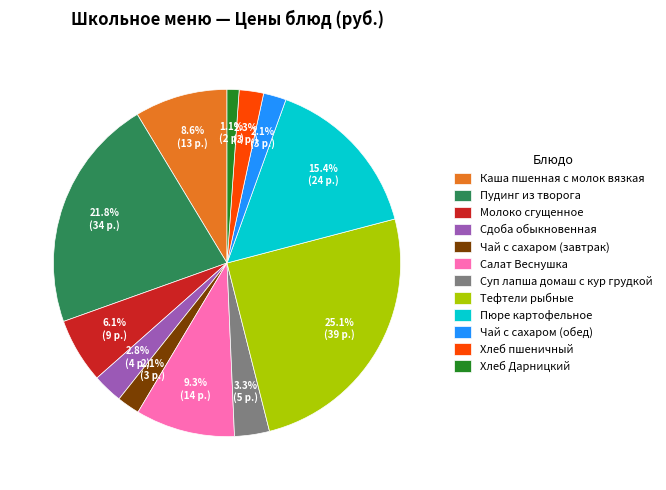

Count the number of slices in the pie.

12